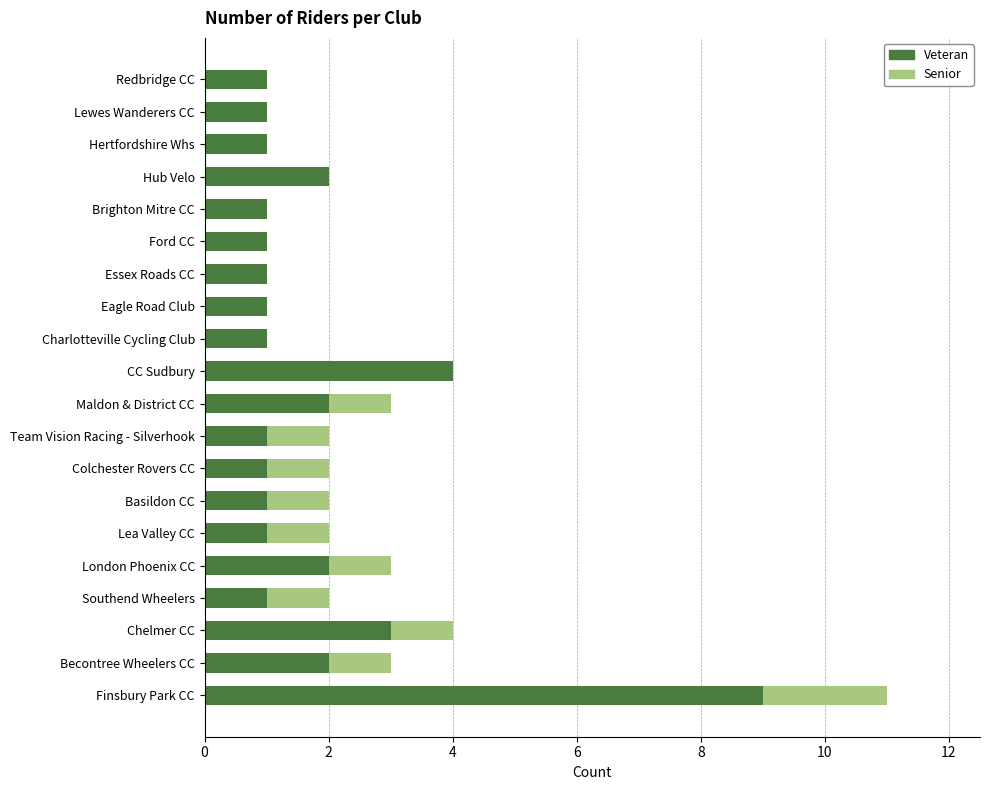

At which category is the sum across all series the highest?

Finsbury Park CC